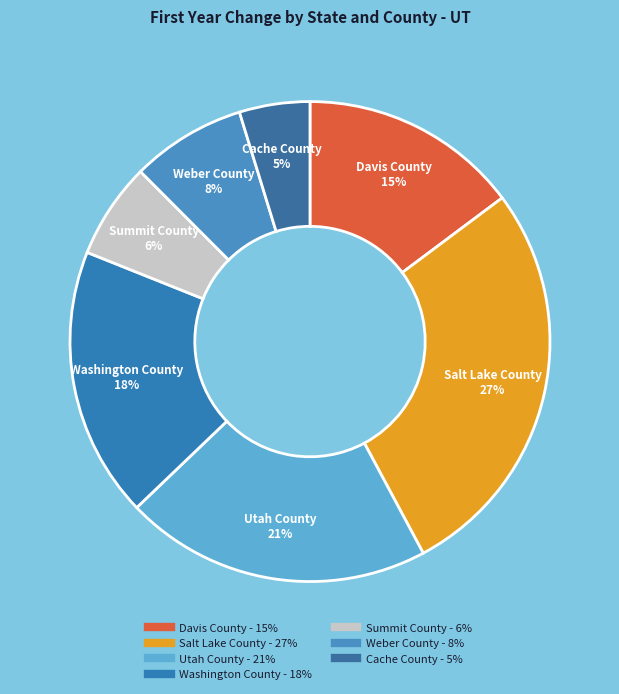

Do Washington County and Cache County together represent more than half of the pie?

No